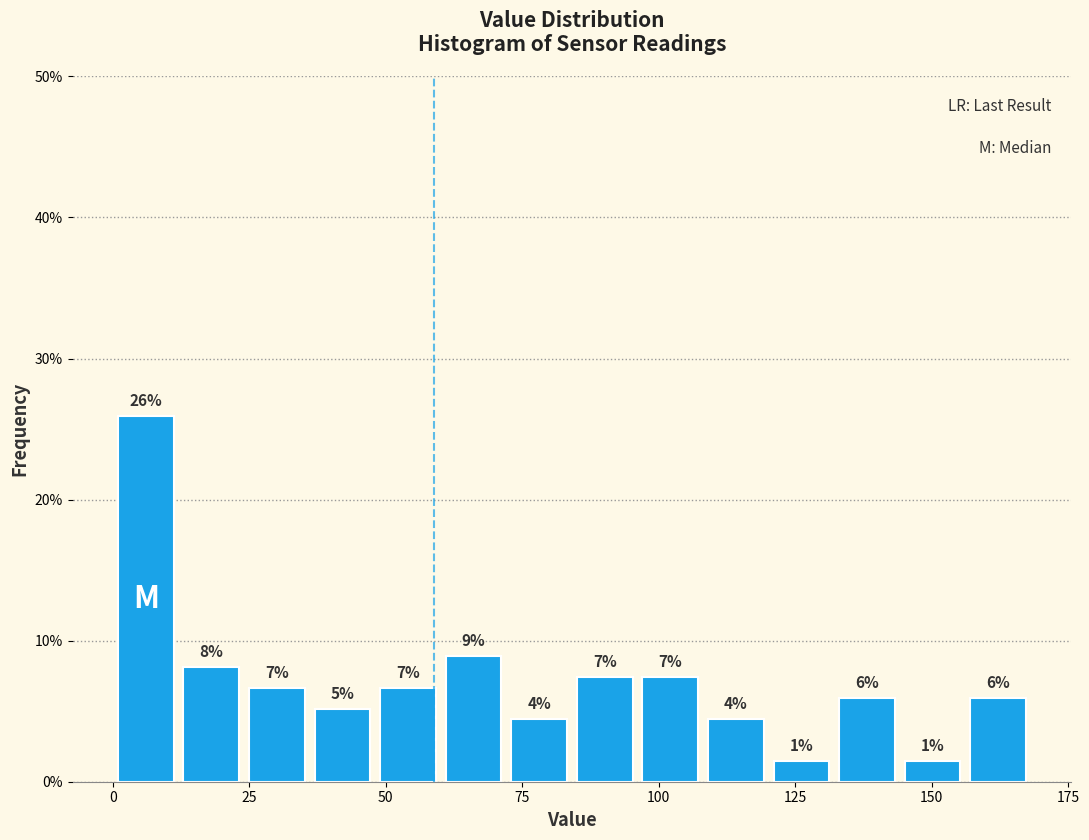

Read against the x-axis, roughly where is the centre of the tallest bar?

5